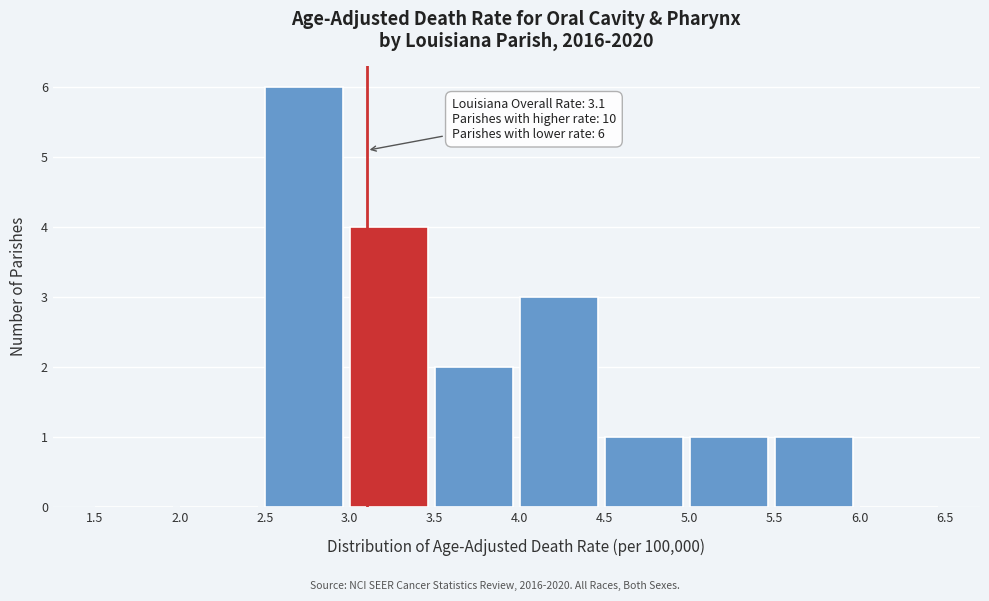

Over which range of the x-axis is the bar tallest?

2.5 to 3.0